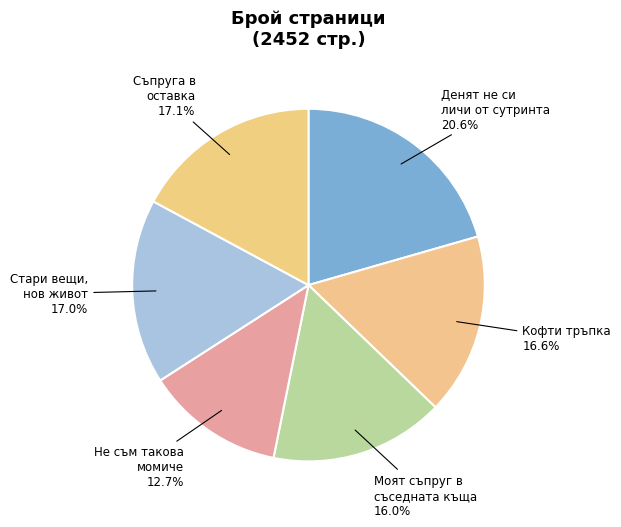

Rank the categories by value from lowest to highest.

Не съм такова момиче, Моят съпруг в съседната къща, Кофти тръпка, Стари вещи, нов живот, Съпруга в оставка, Денят не си личи от сутринта